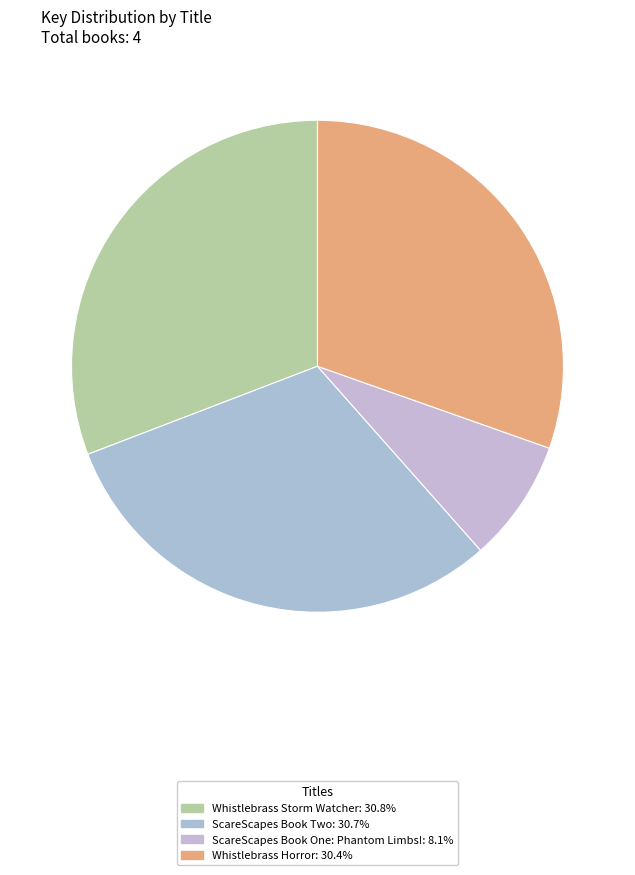

What is the total percentage of Whistlebrass Storm Watcher and ScareScapes Book One: Phantom Limbs!?

38.9%